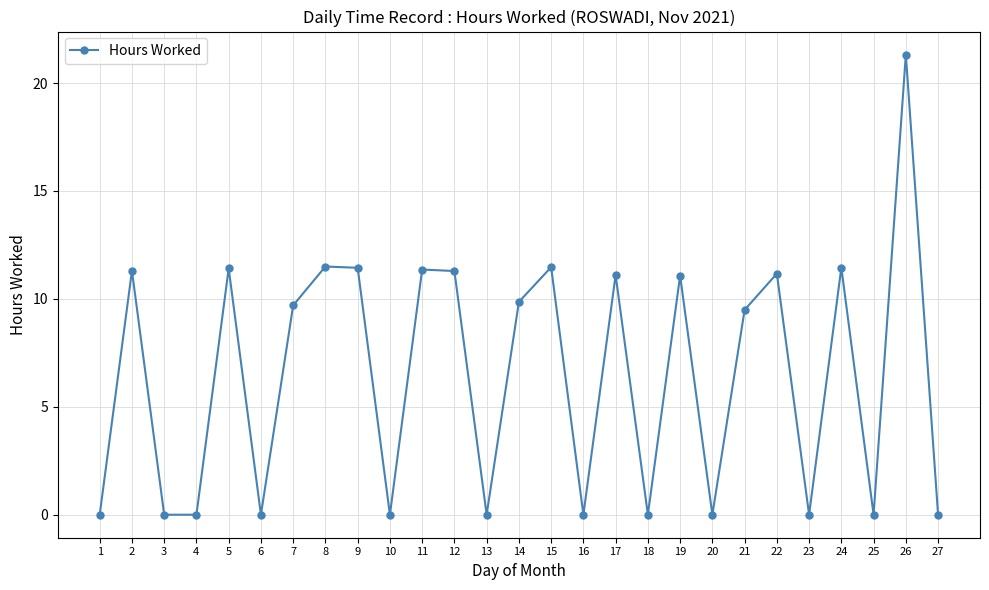

Between 25 and 9, which is larger?

9